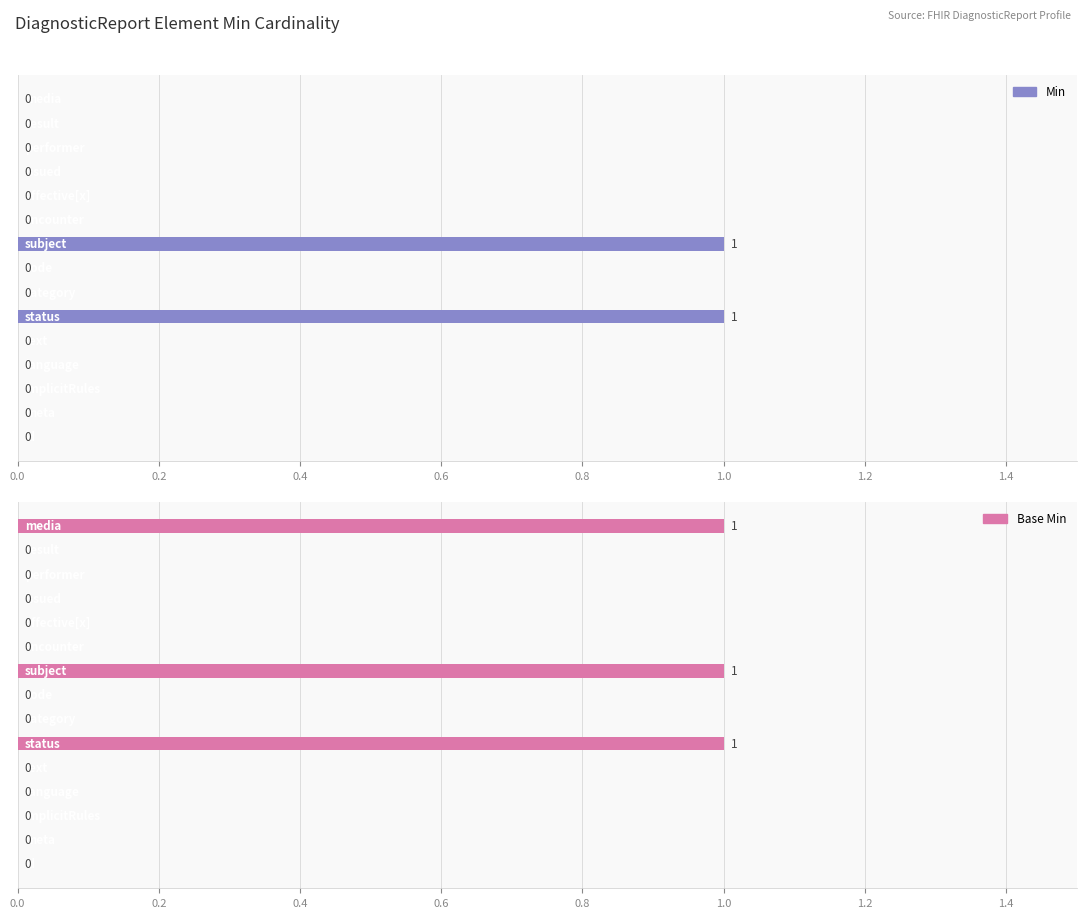

How many values in Min are above zero?

2